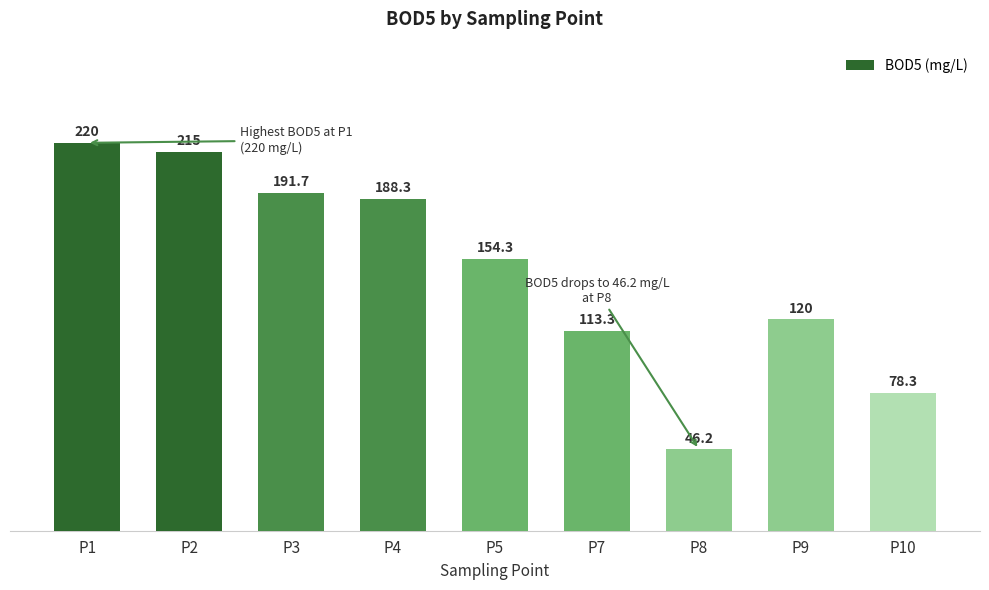

What is the change in value from P1 to P2?

-5.0